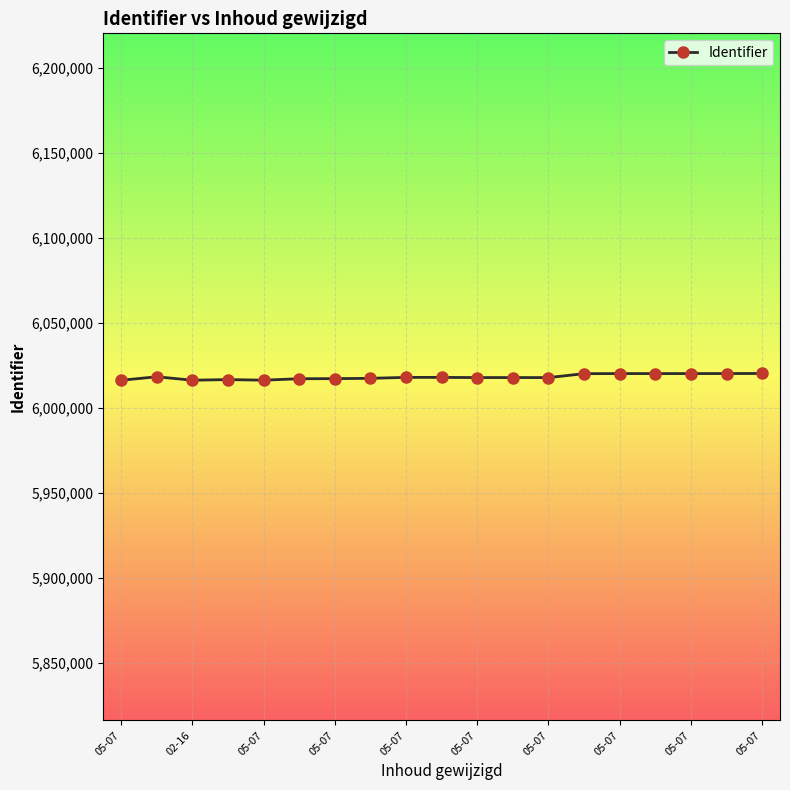

What is the value of the 3rd point from the left?

6016331